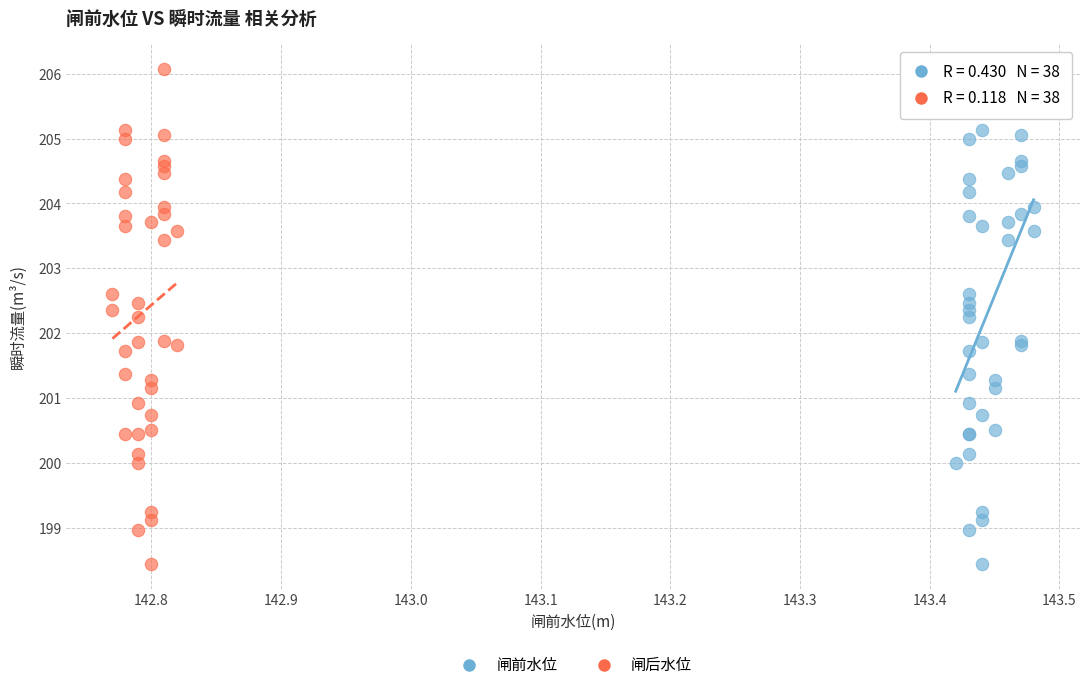

What are all the series names shown in the legend?

闸前水位, 闸后水位